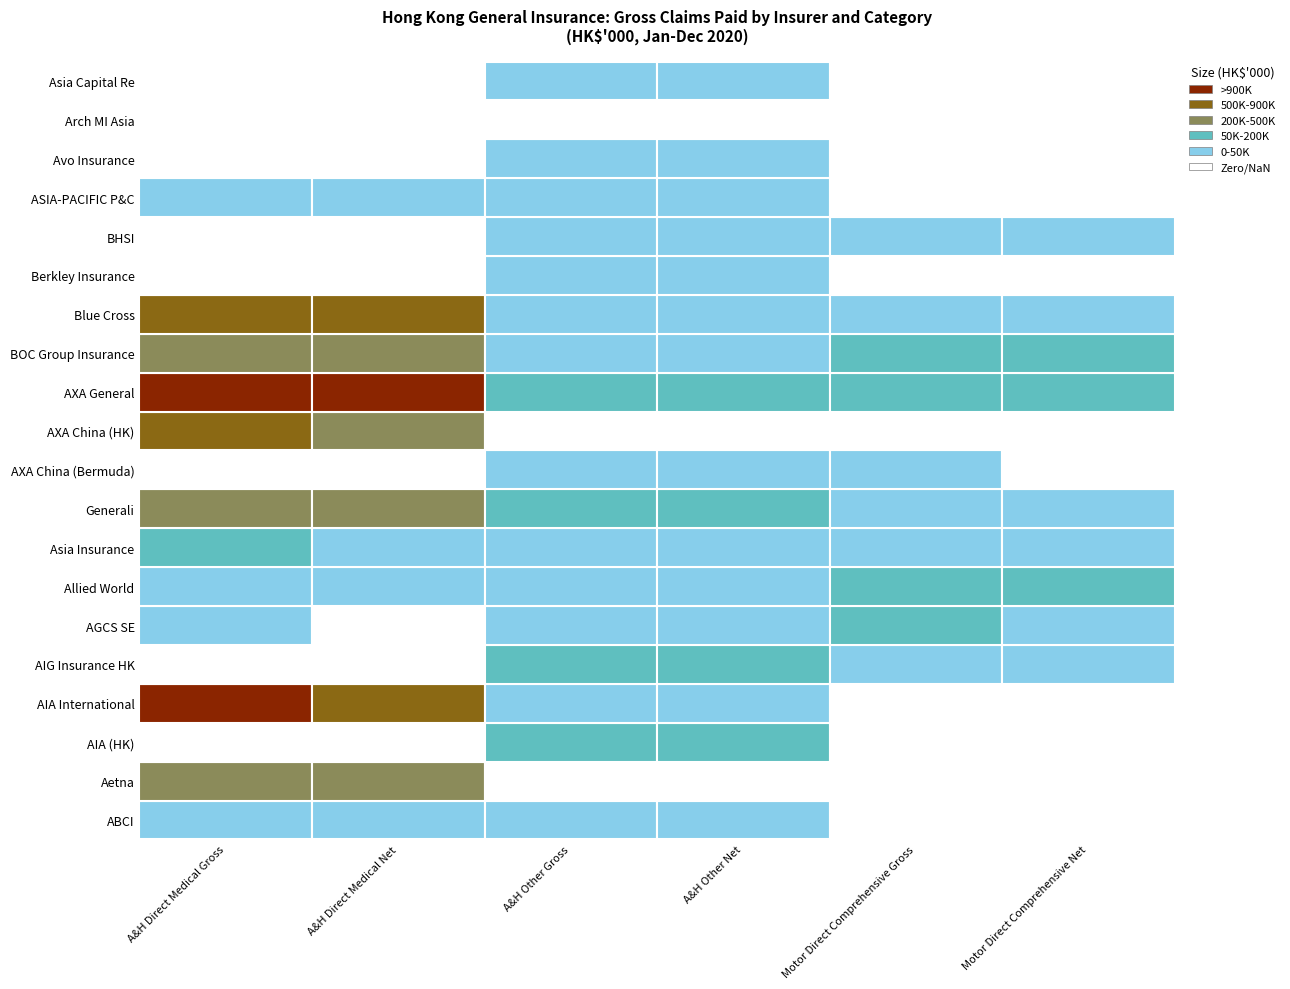

Reading left to right, what are all the values shown in this chart?

ABCI: 2	2	19	7	0	0
Aetna: 260730	254563	0	0	0	0
AIA (HK): 0	0	112086	112086	0	0
AIA International: 1157407	875815	12768	11066	0	0
AIG Insurance HK: 0	0	117712	54416	33511	15037
AGCS SE: 1959	0	5405	99	76582	21
Allied World: 663	663	20037	20037	99480	69214
Asia Insurance: 56663	38125	5229	3021	27703	21693
Generali: 278644	272516	125801	118184	317	317
AXA China (Bermuda): 0	0	9128	9128	9	-56
AXA China (HK): 737733	427446	0	0	0	0
AXA General: 1737153	950516	142688	142208	188868	188868
BOC Group Insurance: 366196	287903	32875	29318	95406	76001
Blue Cross: 666433	654068	44955	35029	543	45
Berkley Insurance: 0	0	2337	2337	0	0
BHSI: 0	0	13652	2730	427	85
ASIA-PACIFIC P&C: 2374	1999	1	2	0	0
Avo Insurance: 0	0	4	2	0	0
Arch MI Asia: 0	0	0	0	0	0
Asia Capital Re: 0	0	4049	4049	0	0